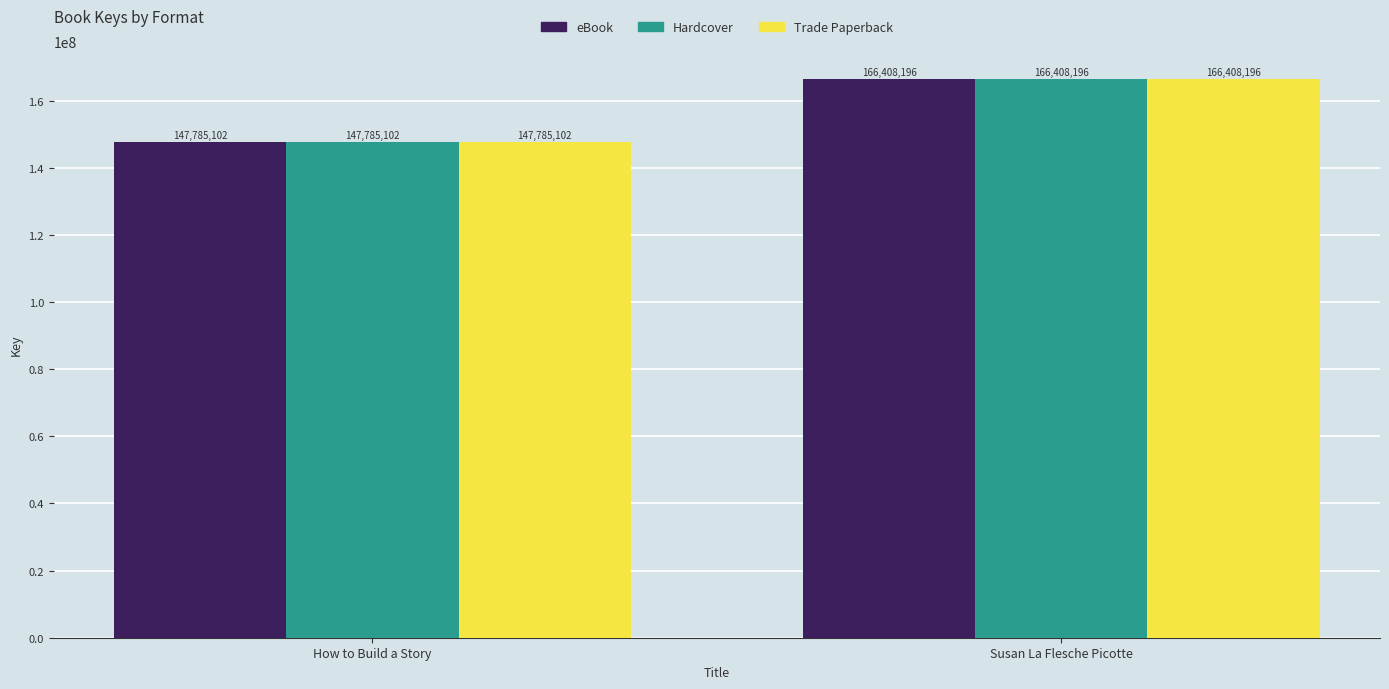

Which label corresponds to the smallest value in the chart?

How to Build a Story